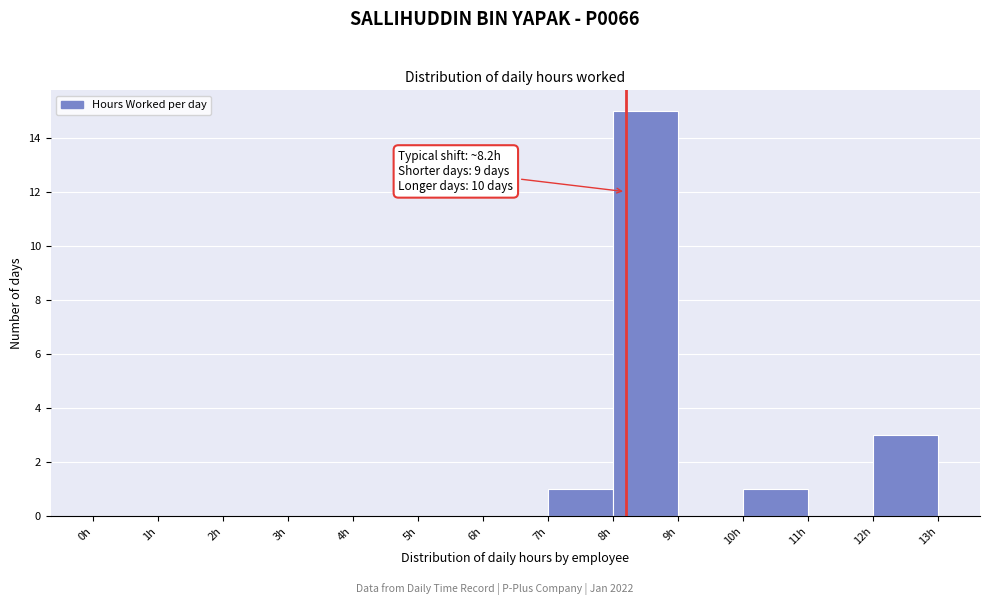

Which range on the x-axis has the tallest bar?

8 to 9